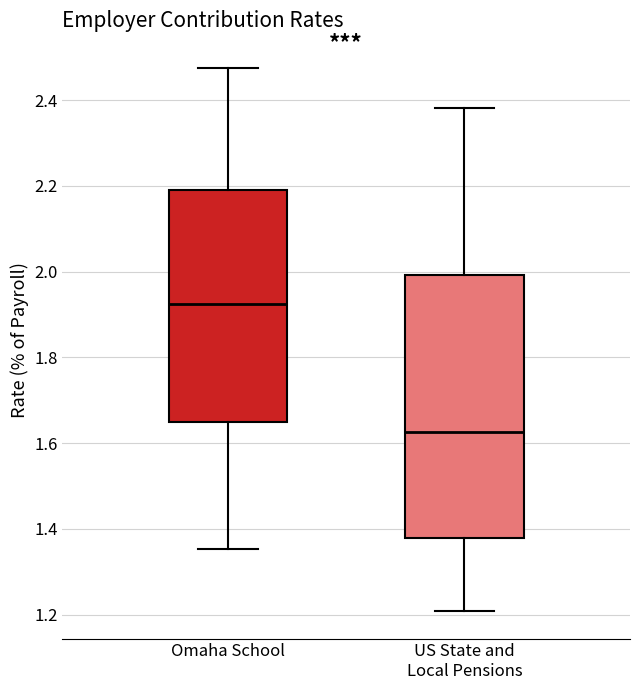

Which box has the lowest median line?

US State and Local Pensions